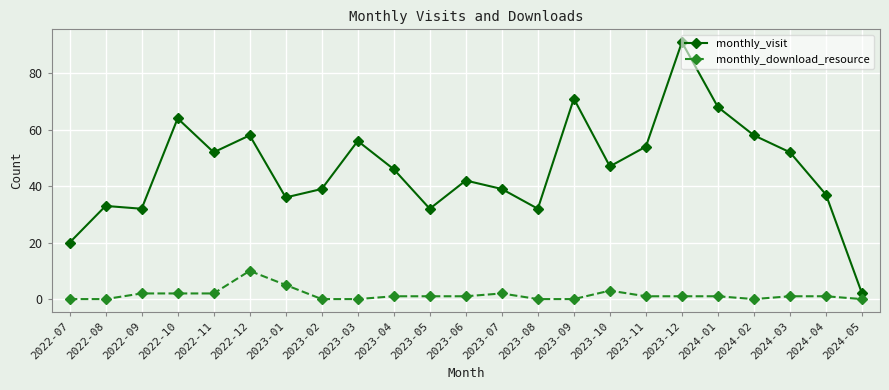

How many categories are shown in the chart?

23